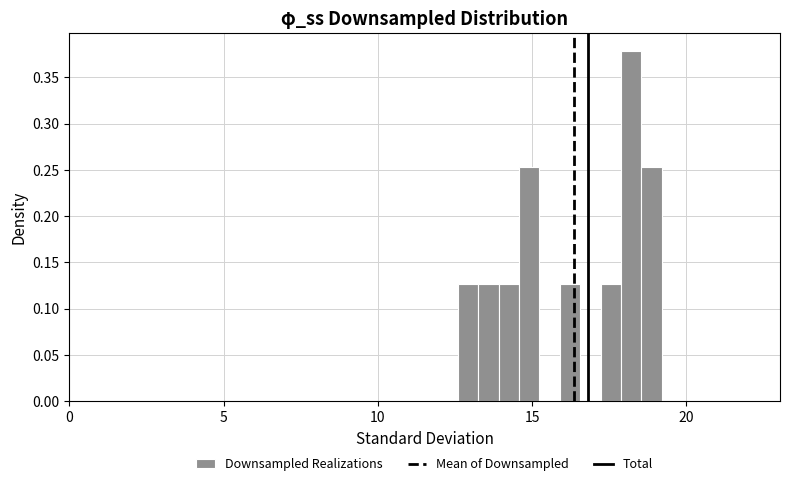

Read against the x-axis, roughly where is the centre of the tallest bar?

18.0